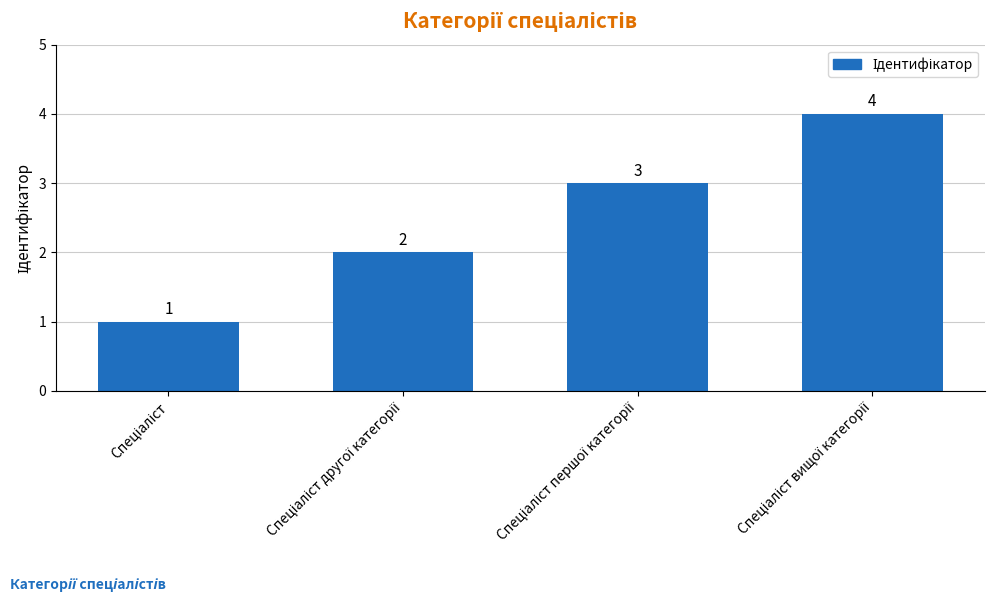

What is the difference between the maximum and minimum values?

3